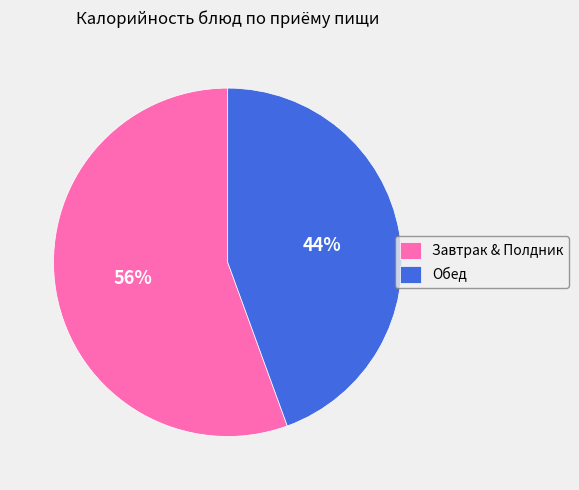

The Обед slice represents 44% of the pie. True or false?

True